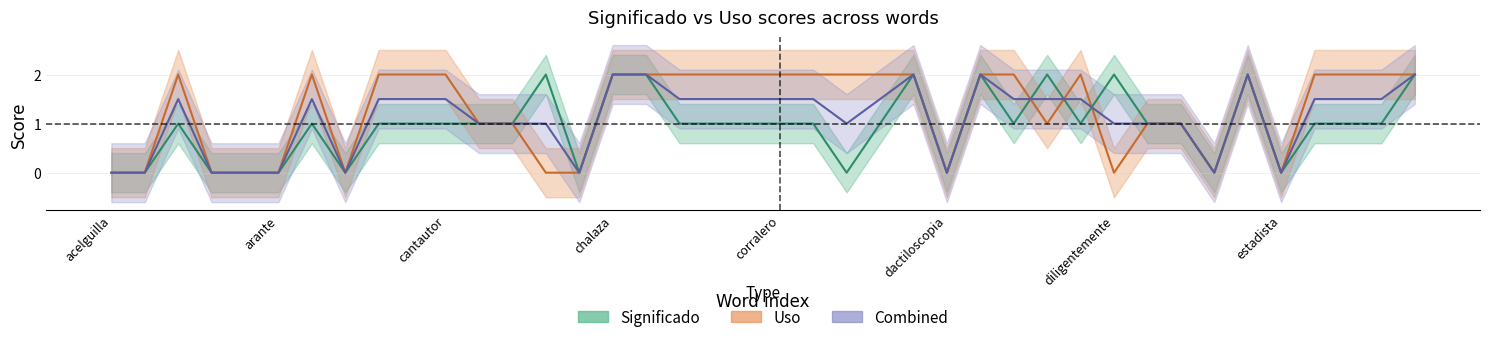

The value of Uso_0 at arante is 0. True or false?

True